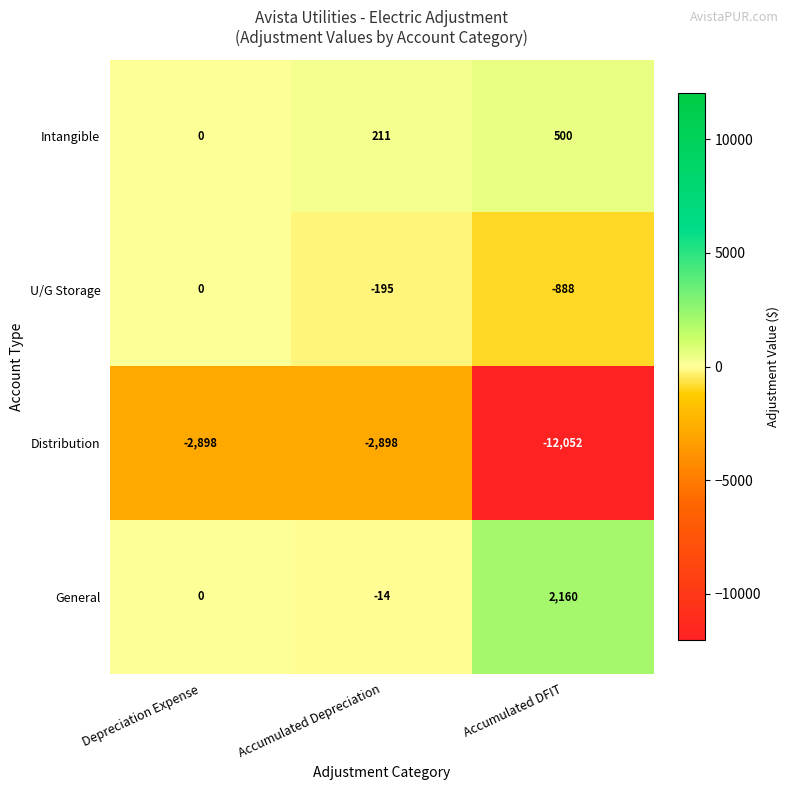

How many series are shown in this chart?

4